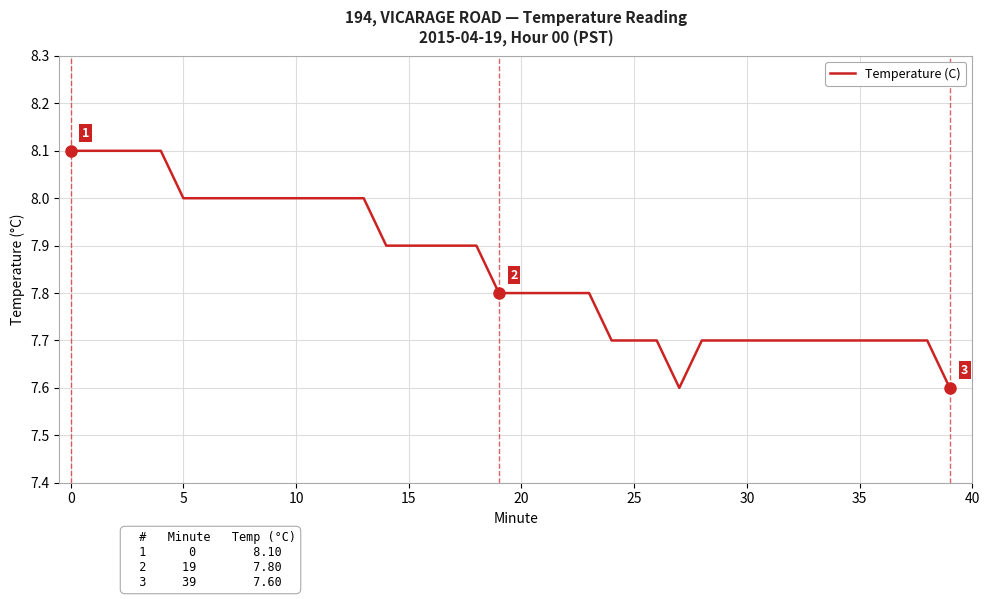

What is the greatest value displayed?

8.1